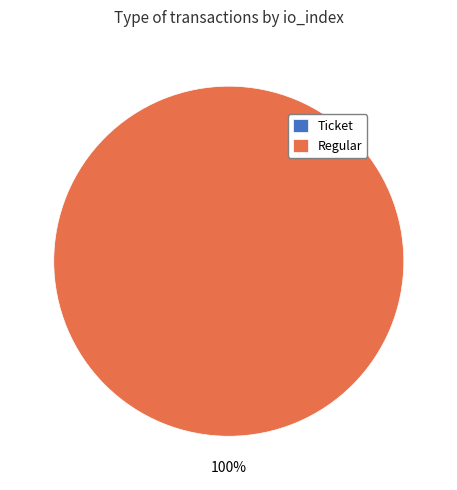

Which has a higher value, Regular or Ticket?

Regular